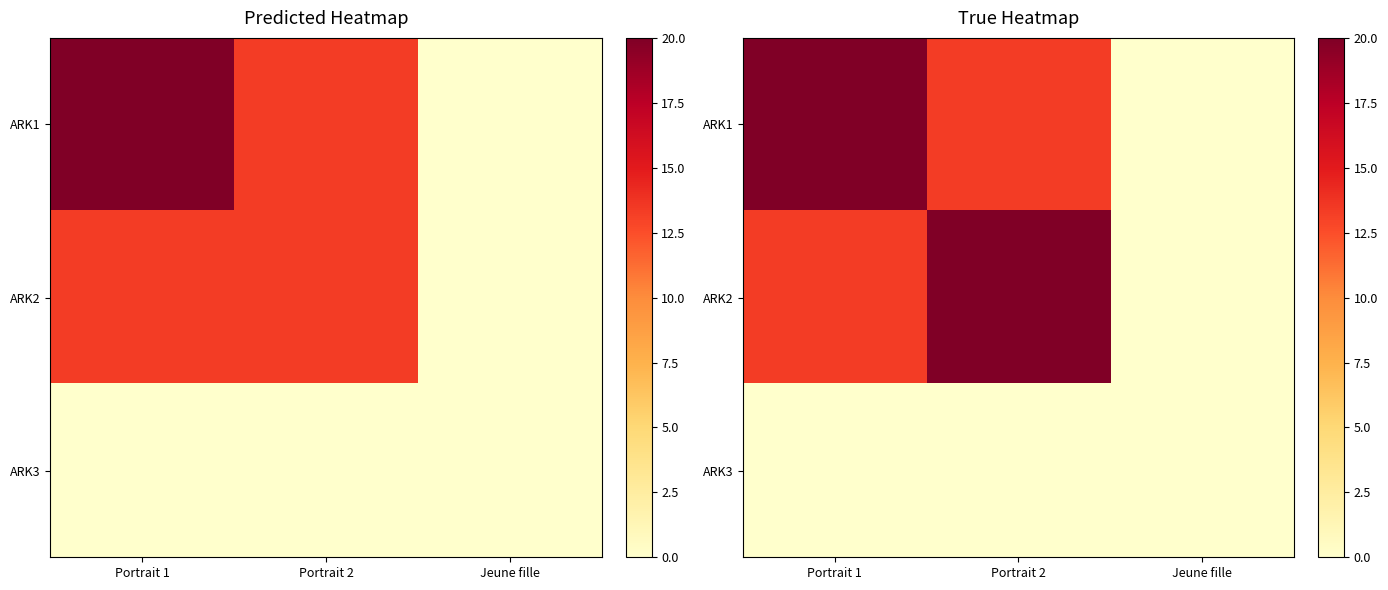

The value of ARK1 at Portrait 1 is 20.0. True or false?

True